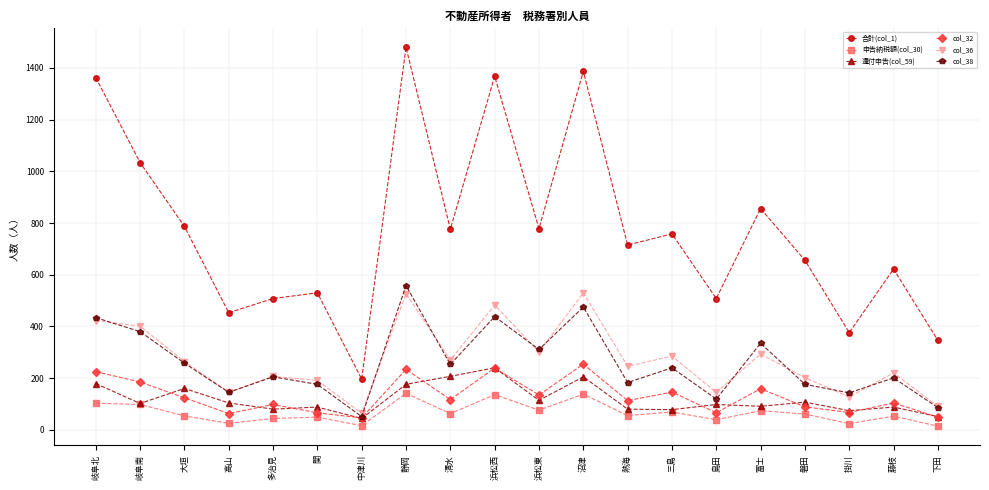

What is the greatest value displayed?

1480